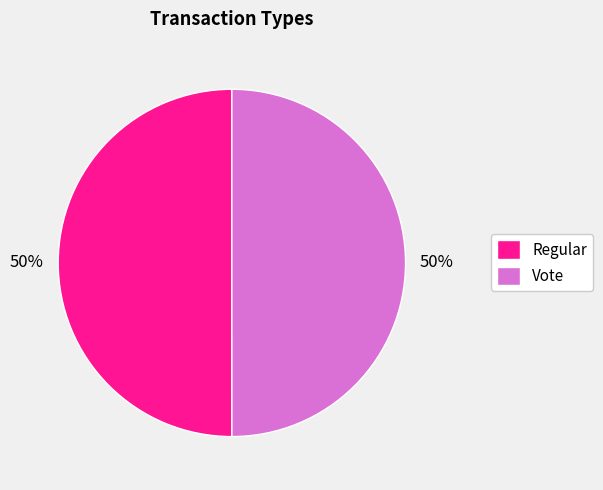

What is the ratio of the value at Regular to the value at Vote?

1.0